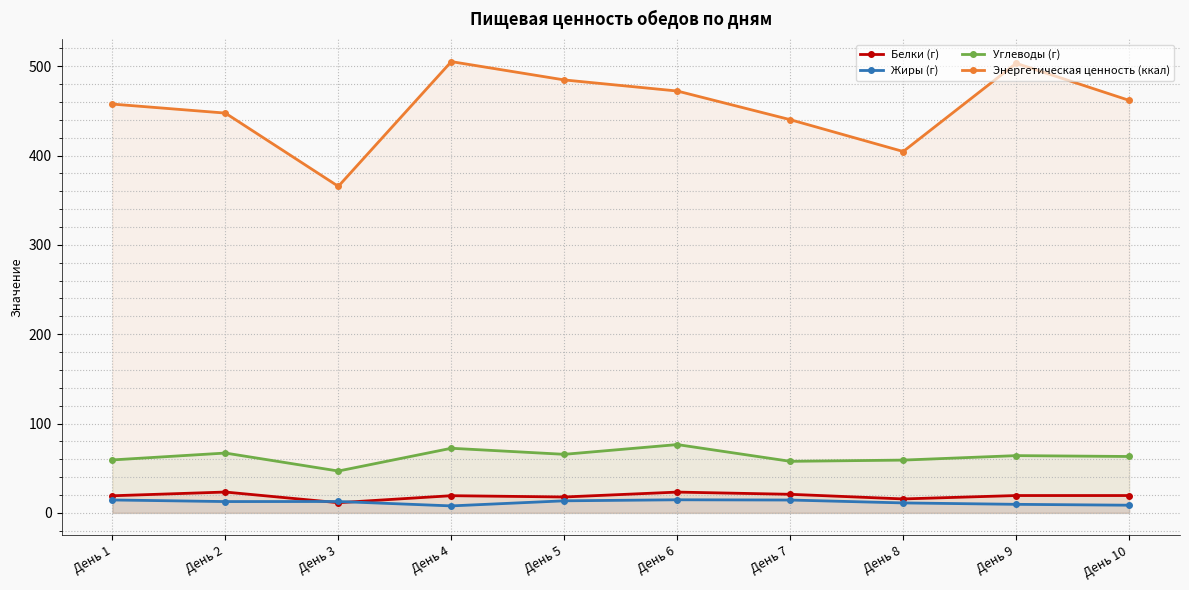

How many lines are shown in the chart?

4